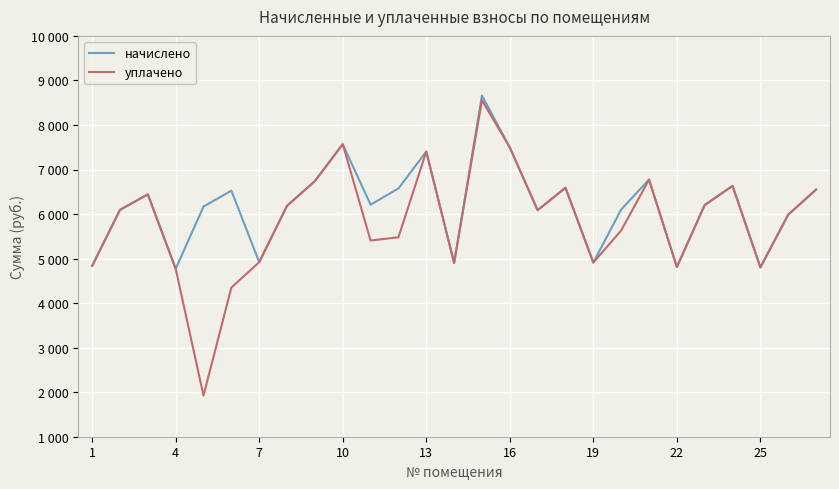

True or false: уплачено and начислено cross at least once.

False